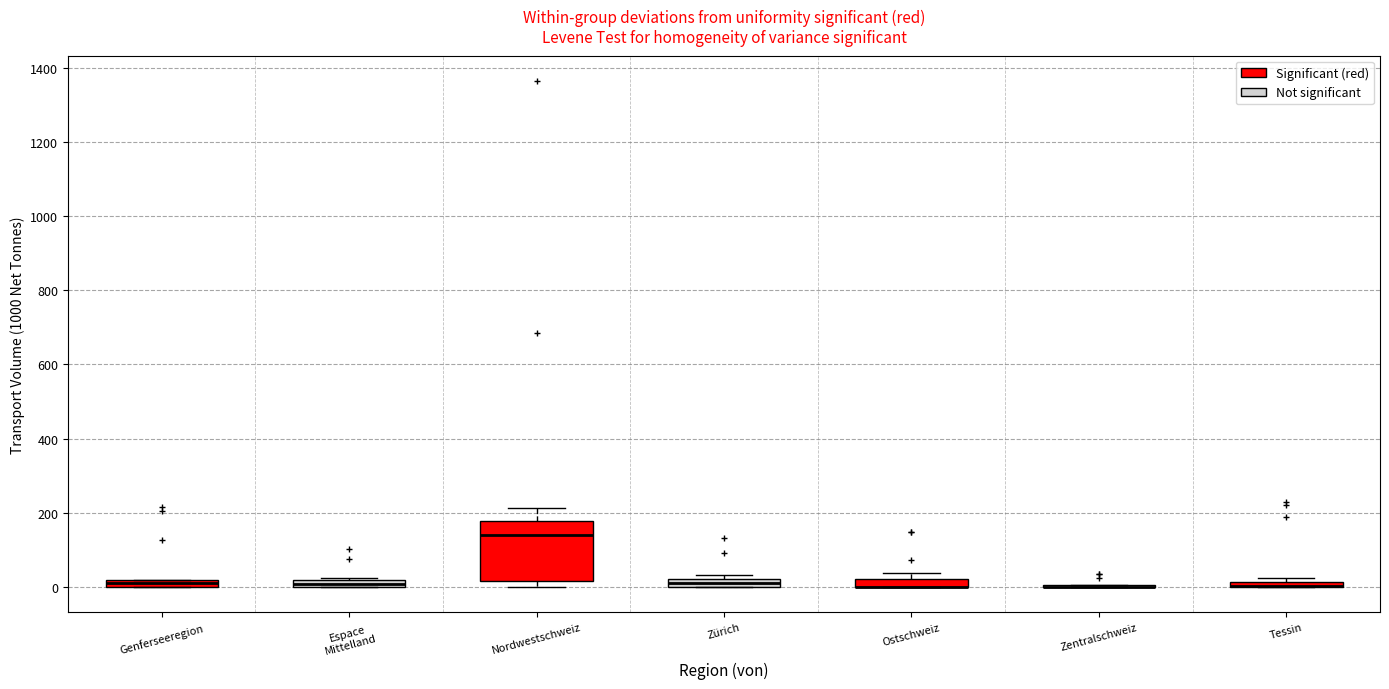

Where is the upper edge of the box for Espace Mittelland on the y-axis? The values are not printed on the chart, so give them approximately, as read against the axis.

20